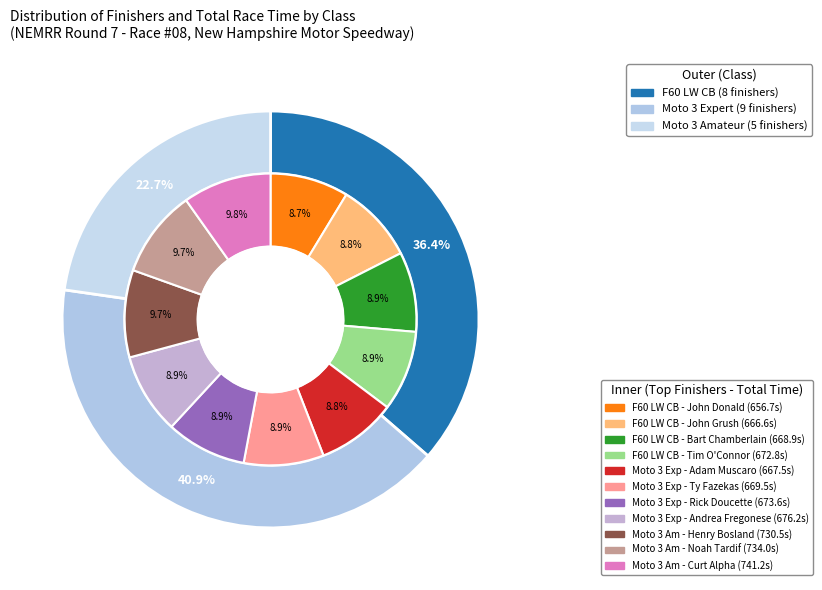

How many slices are in this pie chart?

3